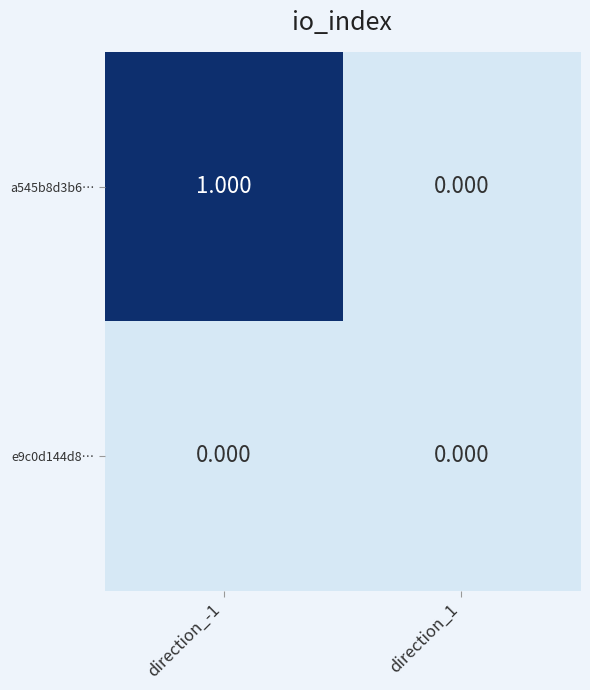

Which category has the lowest value across all series?

direction_1